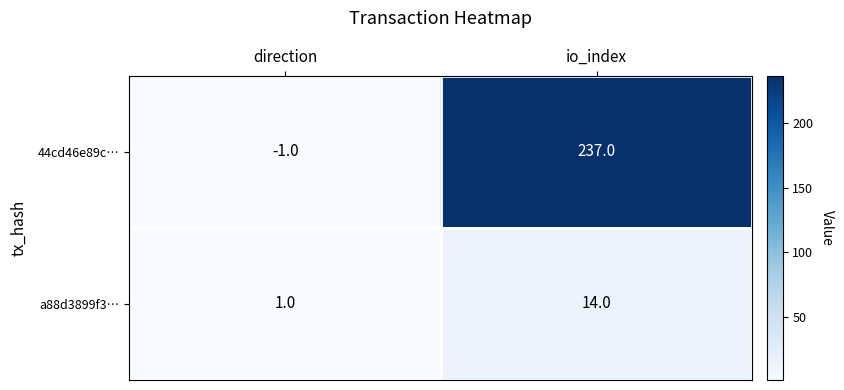

At which category does the chart reach its minimum across all series?

direction